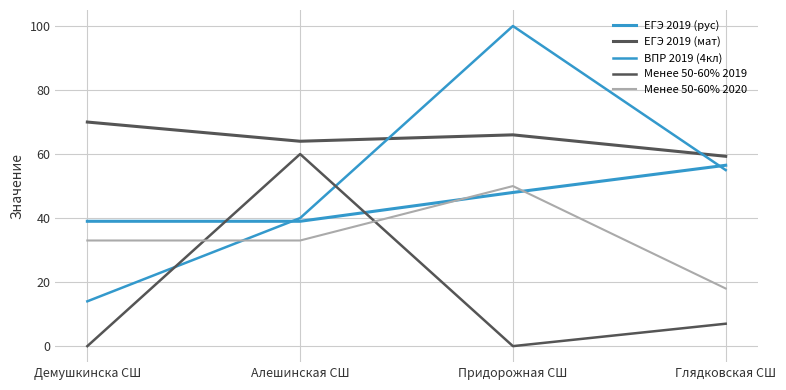

What is the sum of all ЕГЭ 2019 (мат) values?

259.3